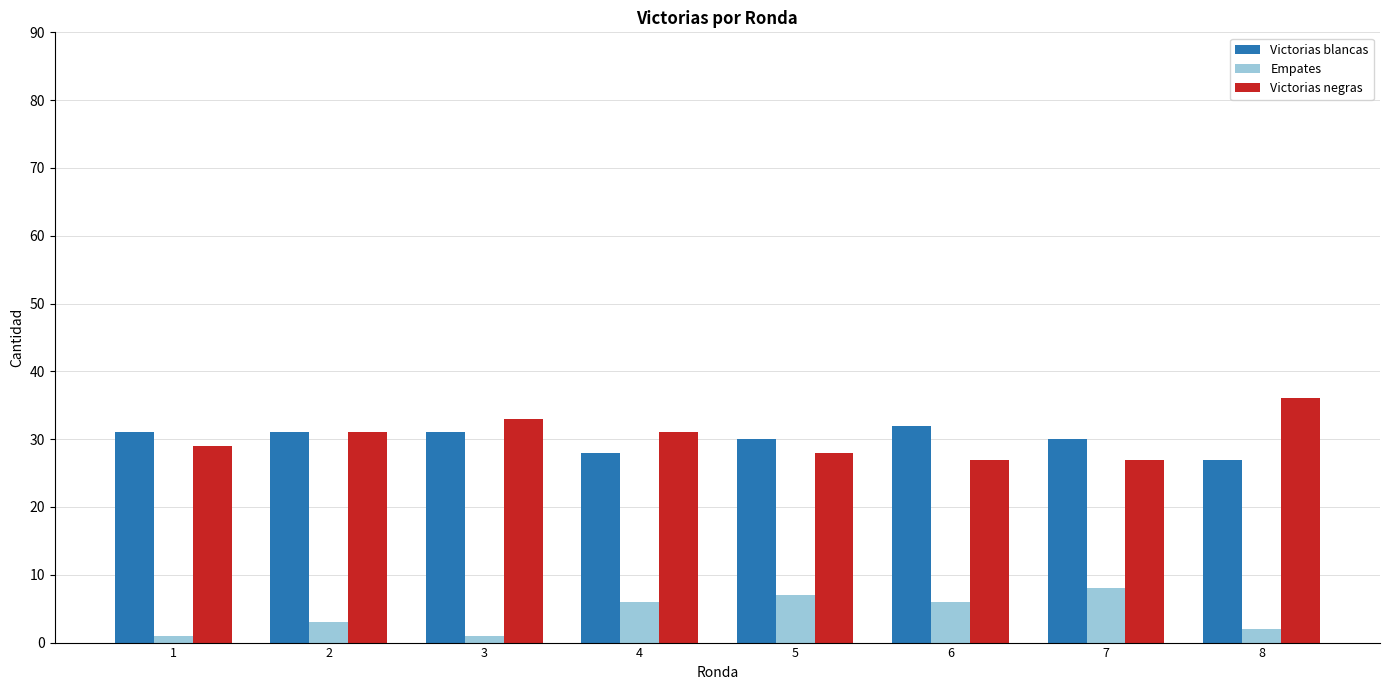

How many data points in Victorias blancas are less than 31?

4